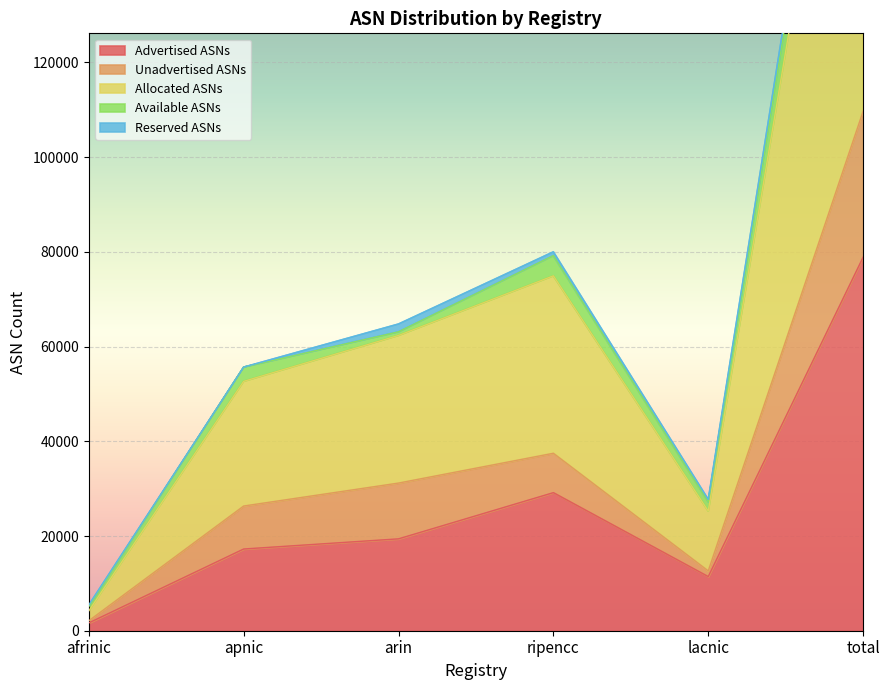

Is it true that Advertised ASNs equals 17255 at apnic?

True